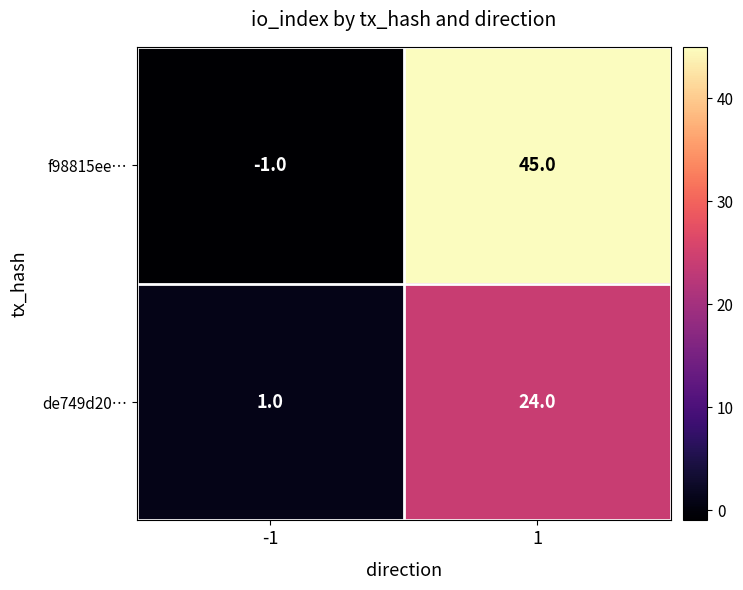

What is the spread (max minus min) of values at -1?

2